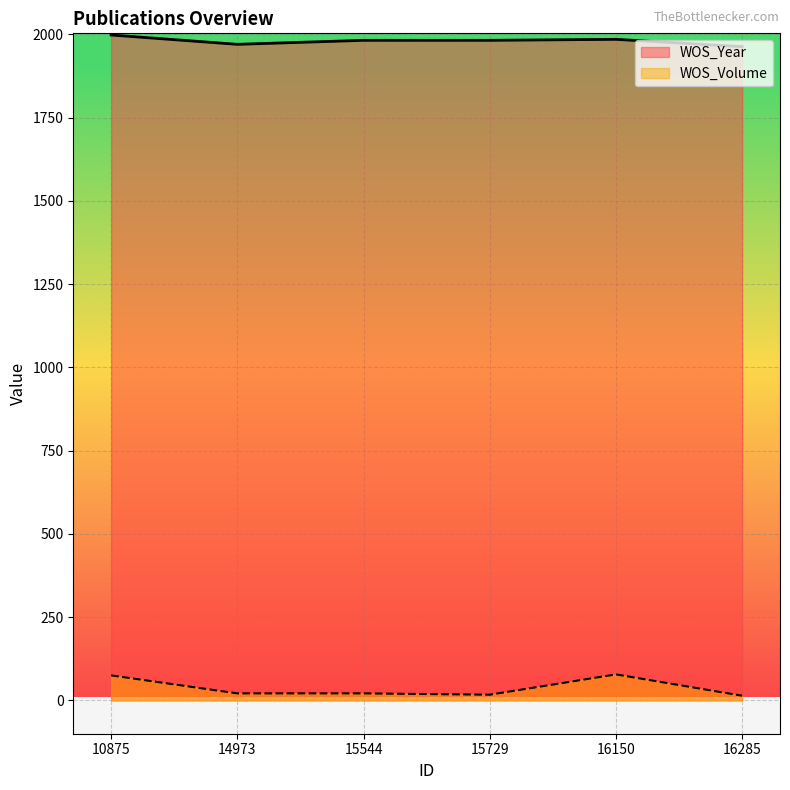

True or false: WOS_Year and WOS_Volume intersect in this chart.

False